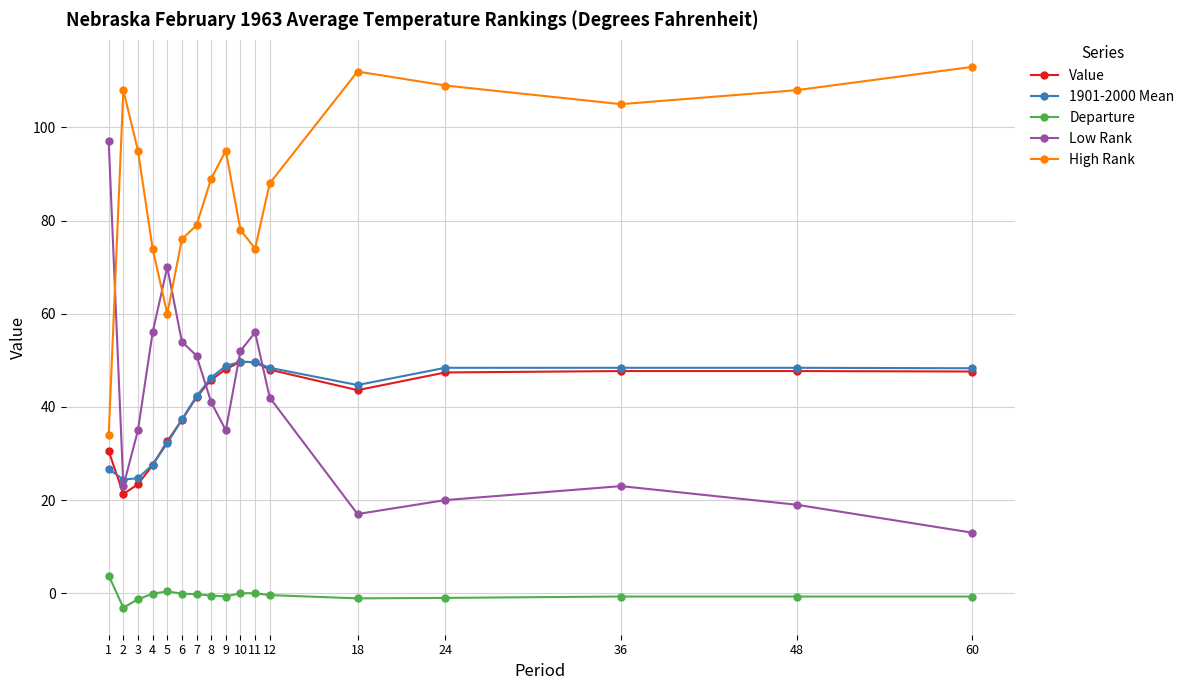

What is the difference between the highest and lowest values at 48?

108.7